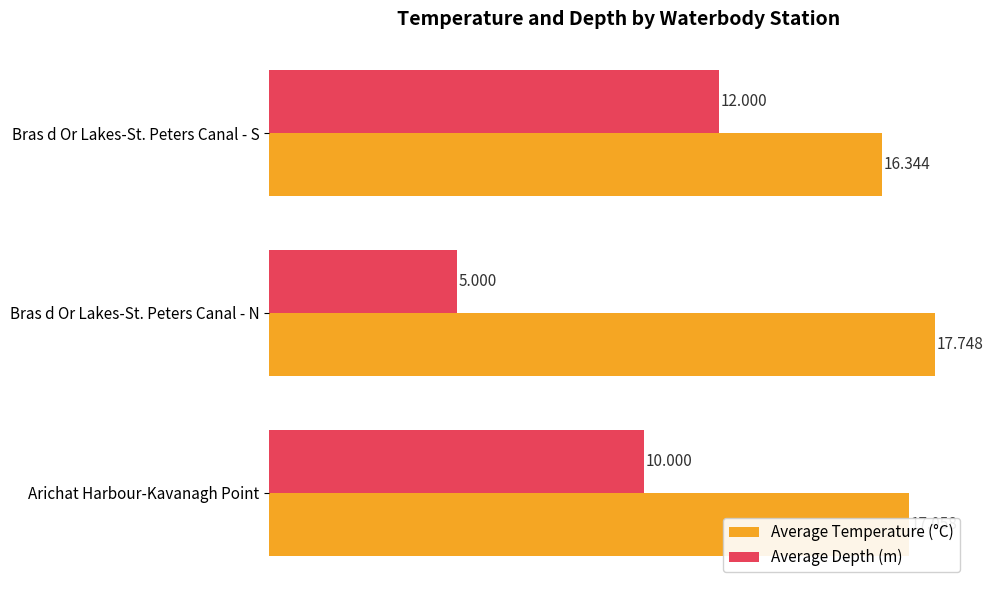

Which category has the highest value across all series?

Bras d Or Lakes-St. Peters Canal - N